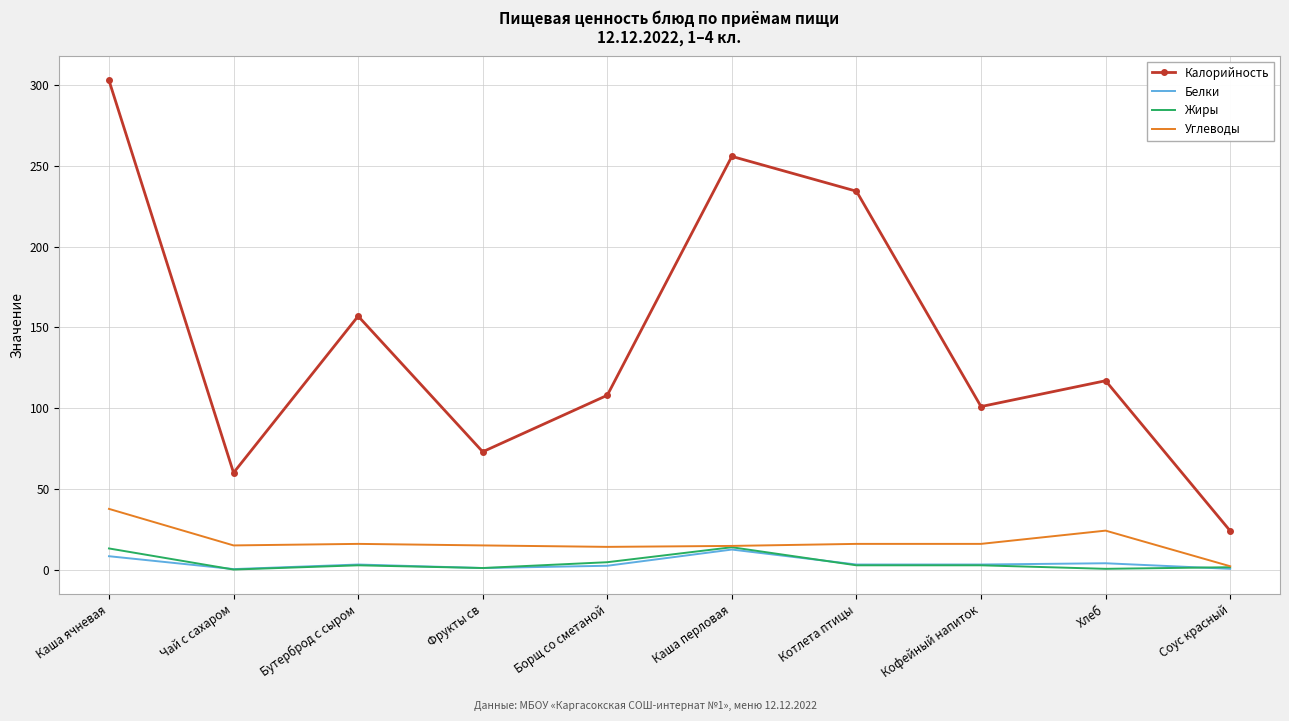

What is the sum of the Белки values at Хлеб and Чай с сахаром?

4.3